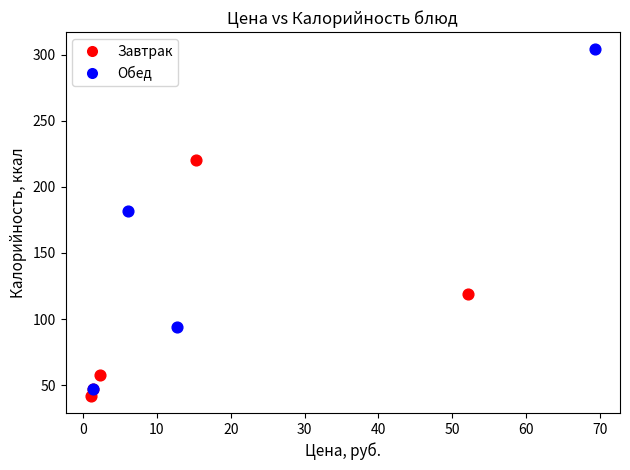

Which series contains the highest Y value?

Обед